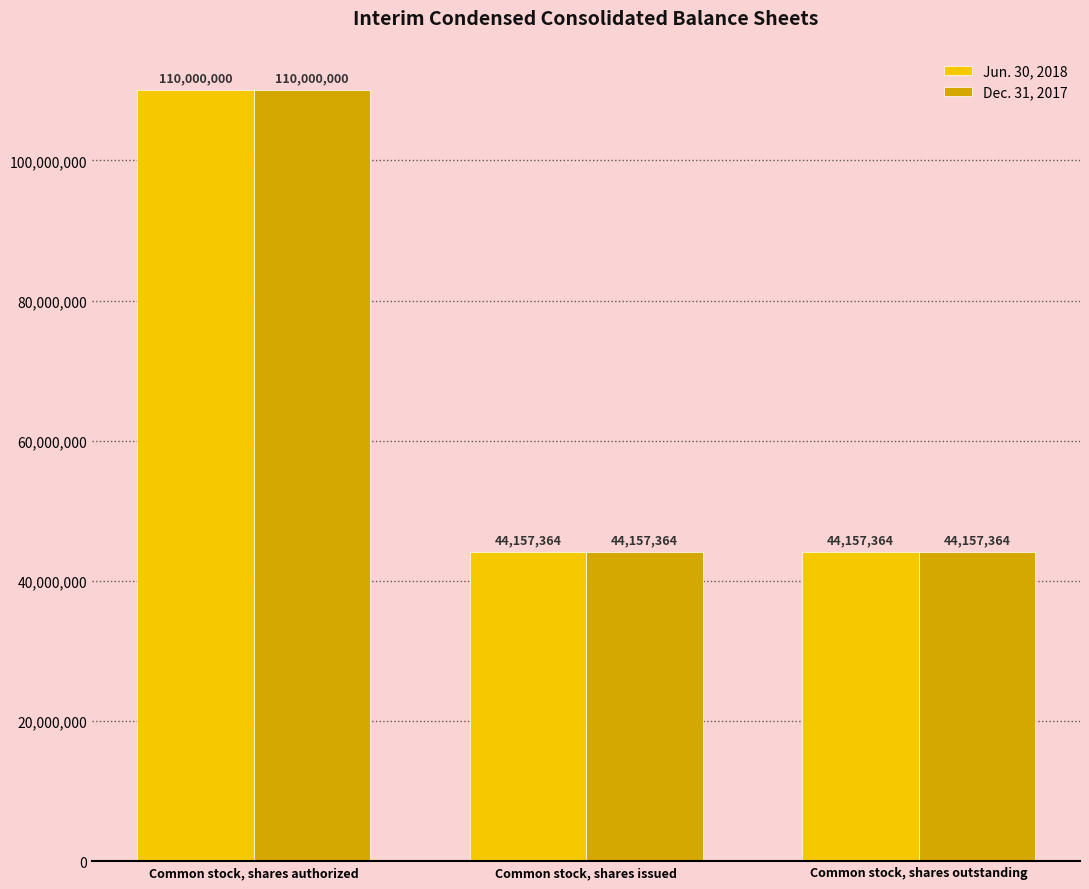

Reading left to right, transcribe all the data shown in this chart.

Jun. 30, 2018: 110000000	44157364	44157364
Dec. 31, 2017: 110000000	44157364	44157364